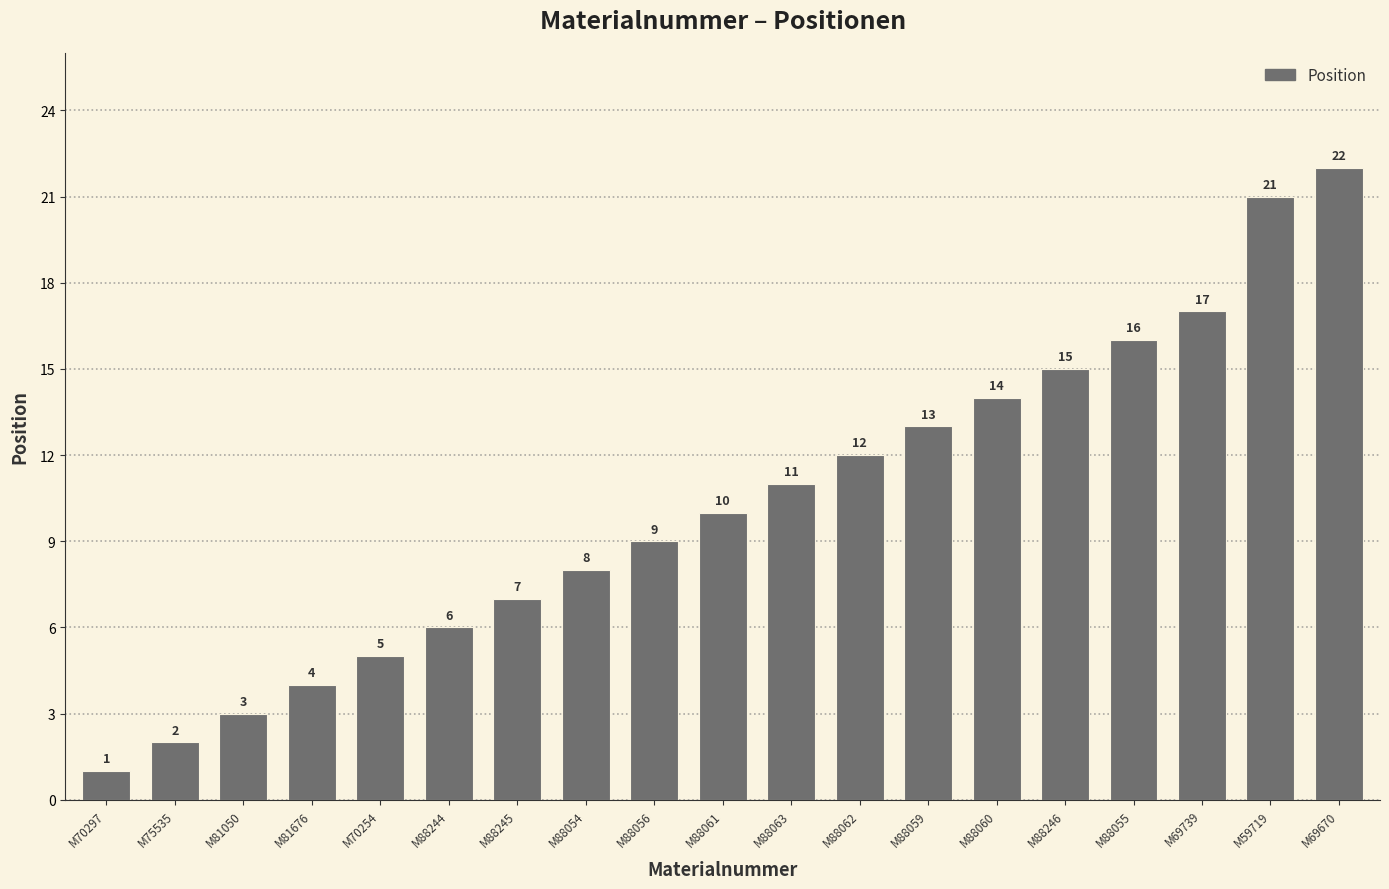

What is the value of the 9th bar from the left?

9